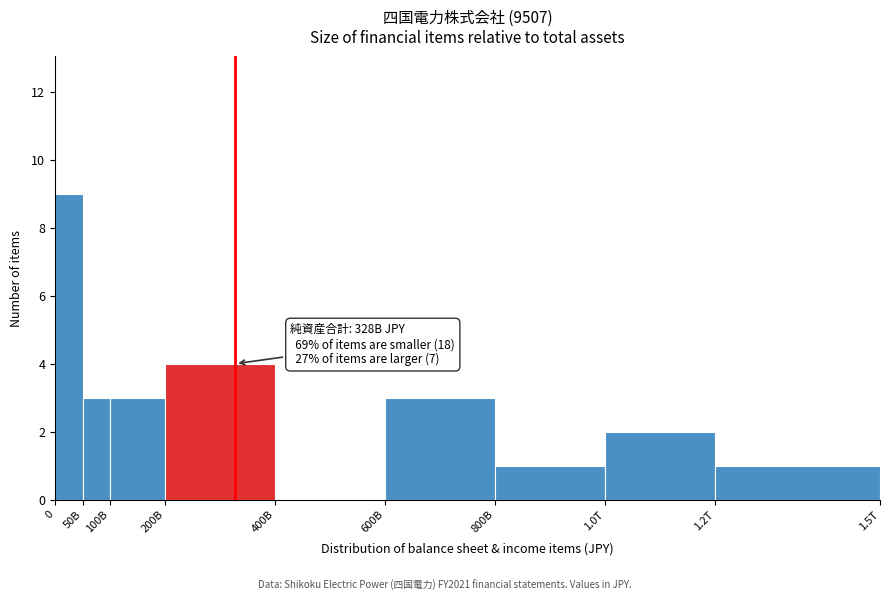

Reading right to left, list all the values displayed in this chart.

1.2T=1	1.0T=2	800B=1	600B=3	400B=0	200B=4	100B=3	50B=3	0=9